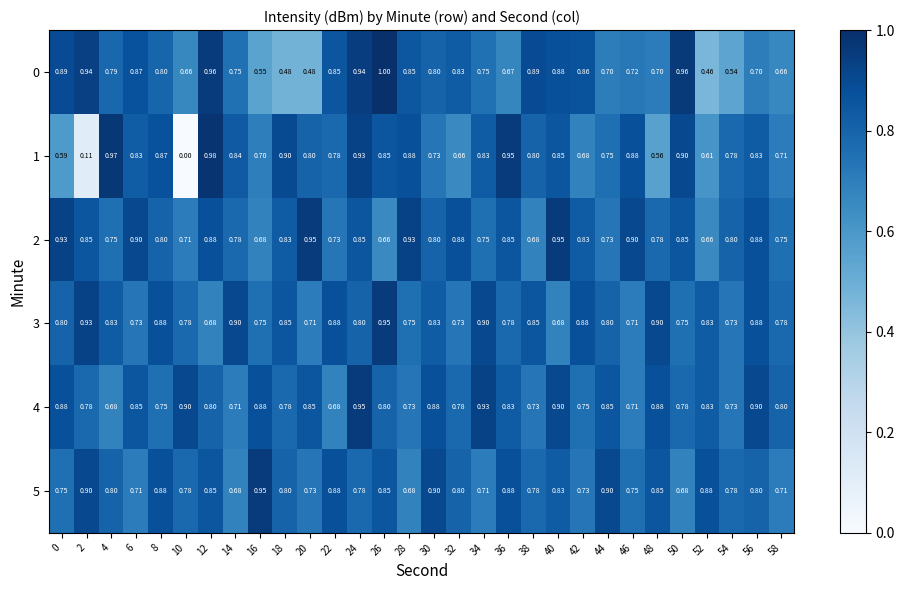

What is the difference between the highest and lowest values at 34?

0.2